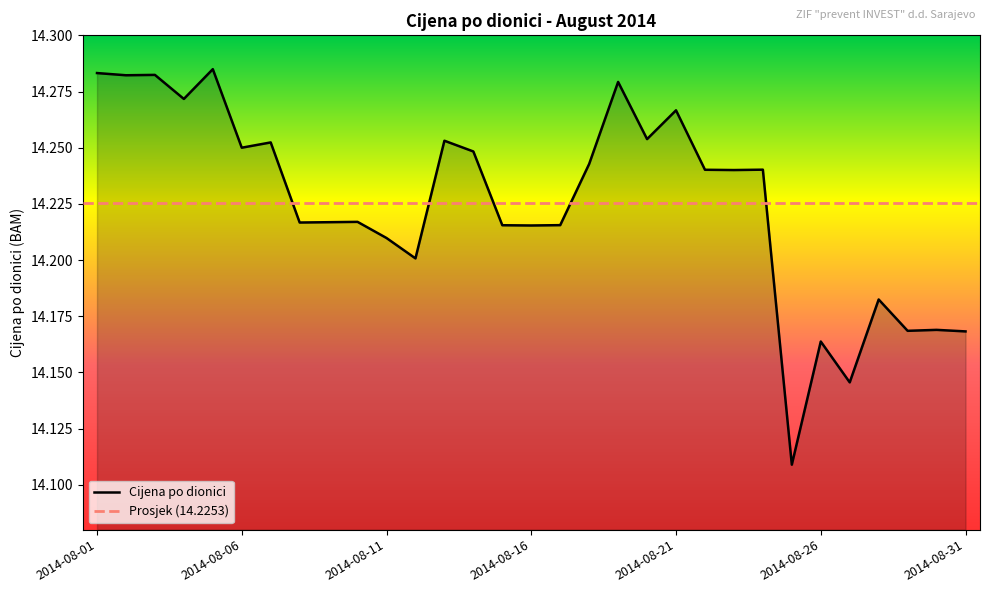

At which category does the data reach its first local peak?

2014-08-03